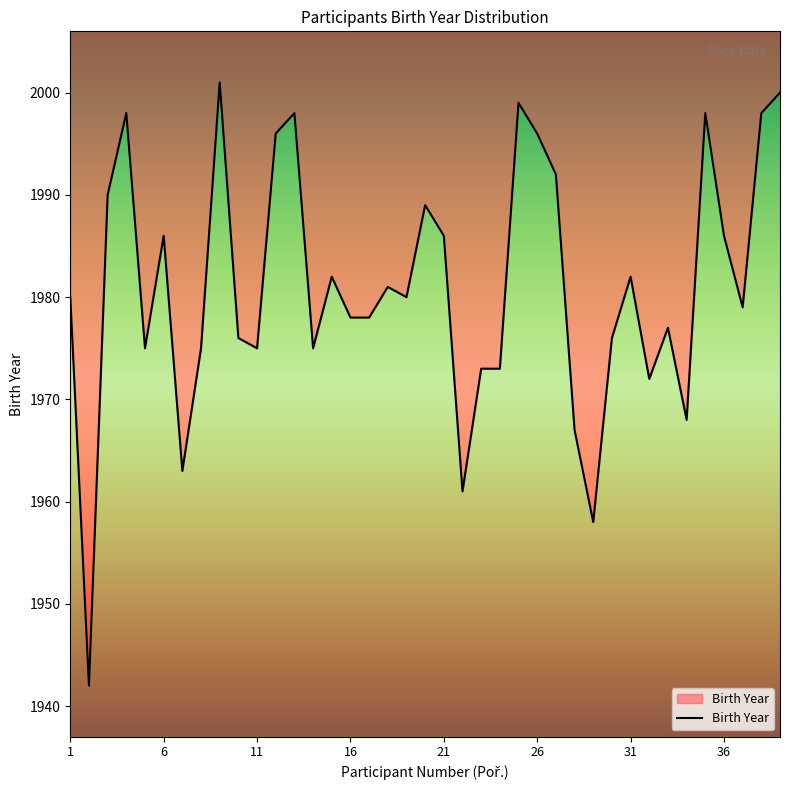

Reading left to right, extract all data points from this chart.

1980	1942	1990	1998	1975	1986	1963	1975	2001	1976	1975	1996	1998	1975	1982	1978	1978	1981	1980	1989	1986	1961	1973	1973	1999	1996	1992	1967	1958	1976	1982	1972	1977	1968	1998	1986	1979	1998	2000